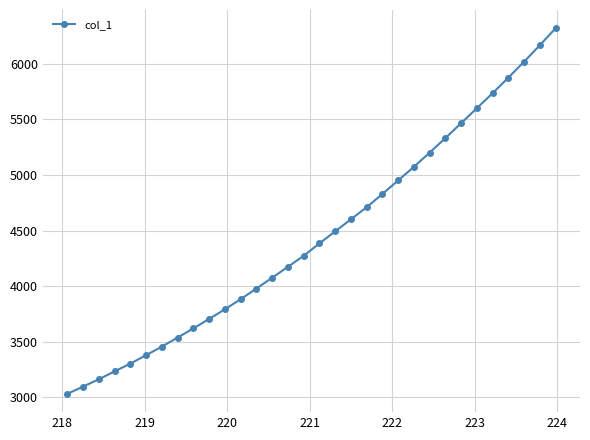

True or false: there are more than 1 points higher than both neighbors.

False